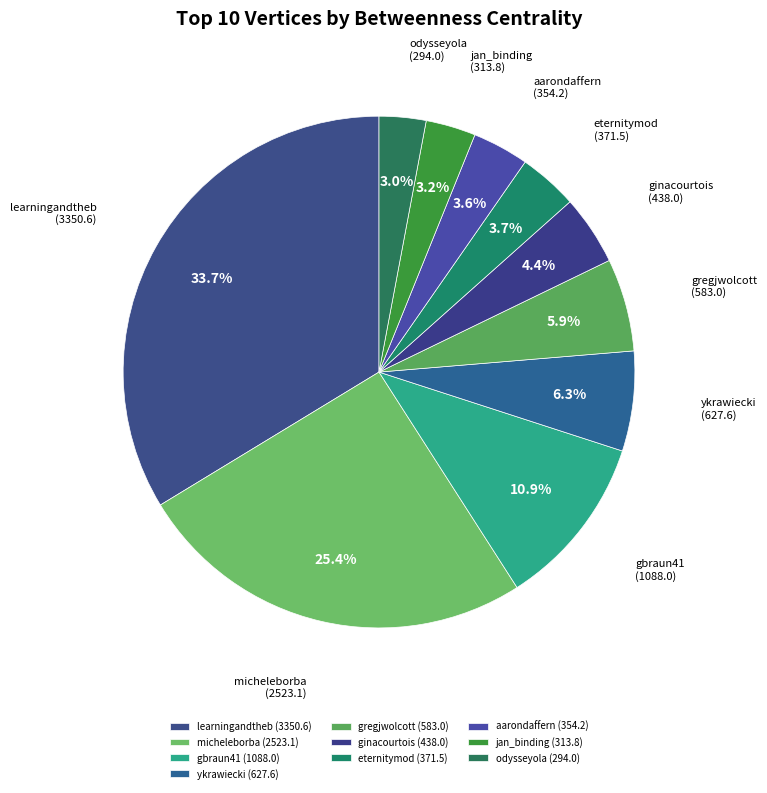

What is the ratio of the value at odysseyola to the value at eternitymod?

0.8